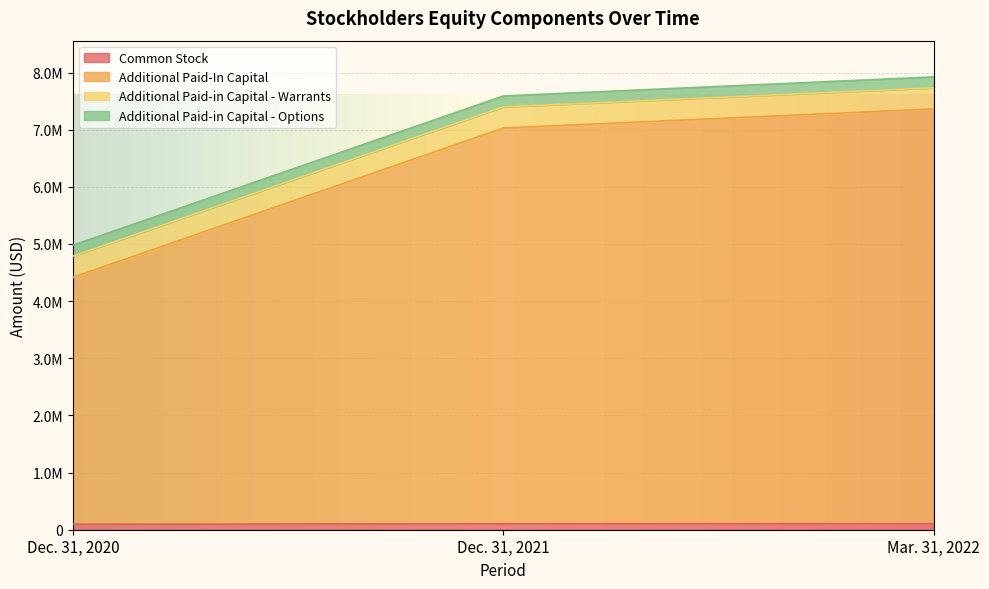

What are all the series names shown in the legend?

Common Stock, Additional Paid-In Capital, Additional Paid-in Capital - Warrants, Additional Paid-in Capital - Options